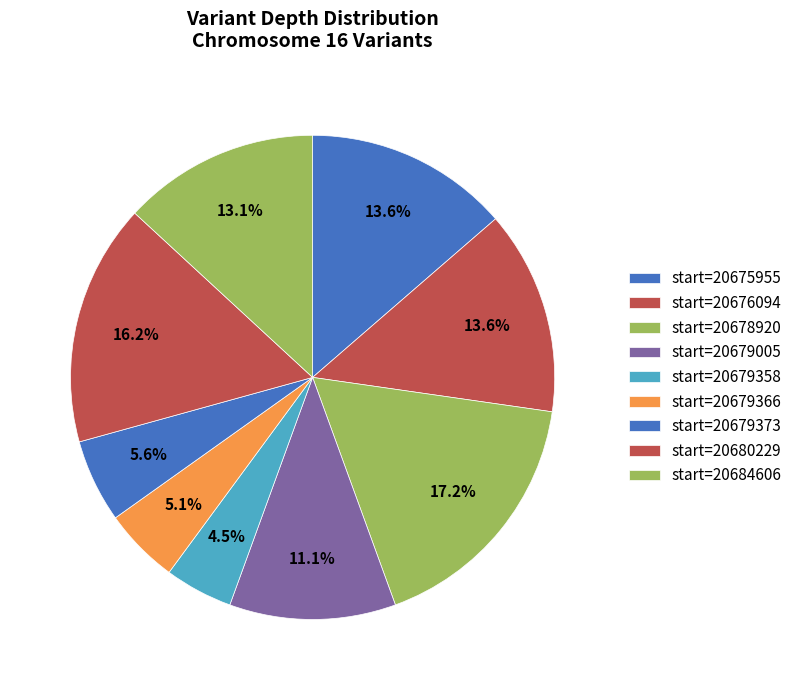

Count the number of slices in the pie.

9